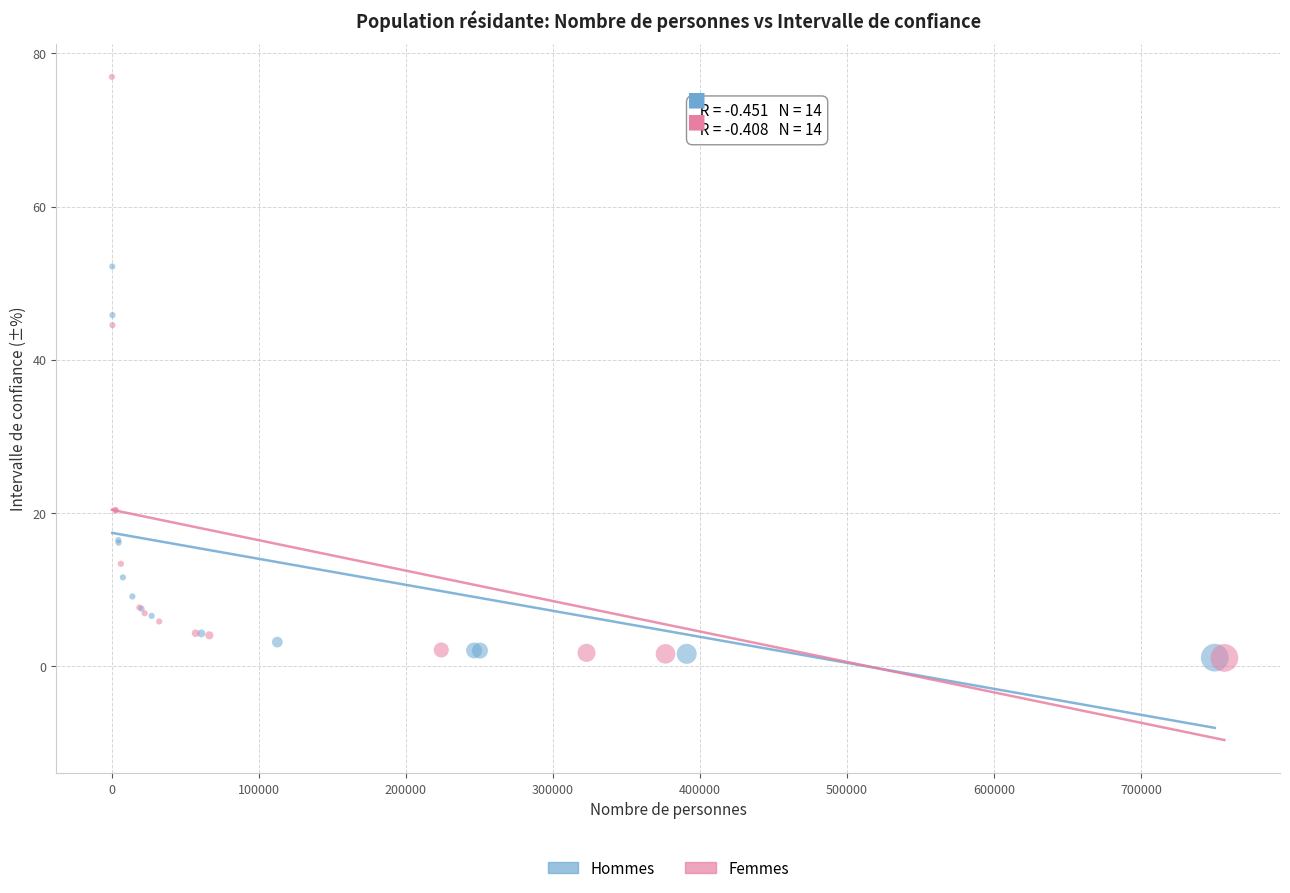

Which series reaches the maximum Y coordinate?

Femmes